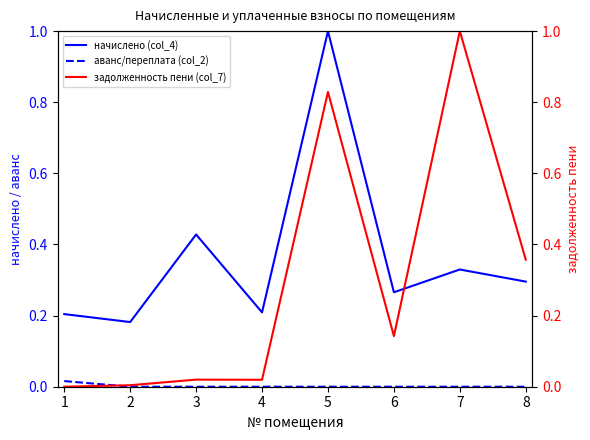

The value of начислено (col_4) at 5 is 0.2. True or false?

False